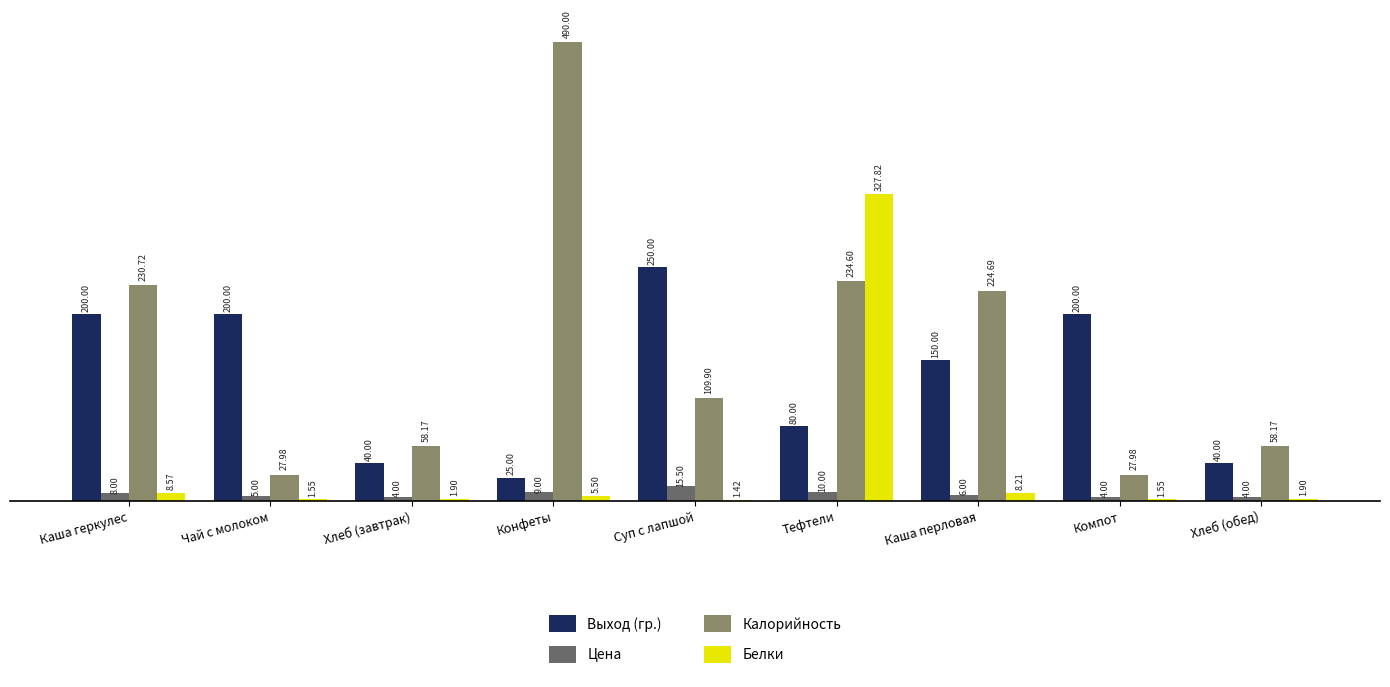

Read the Калорийность value at Каша геркулес.

230.7